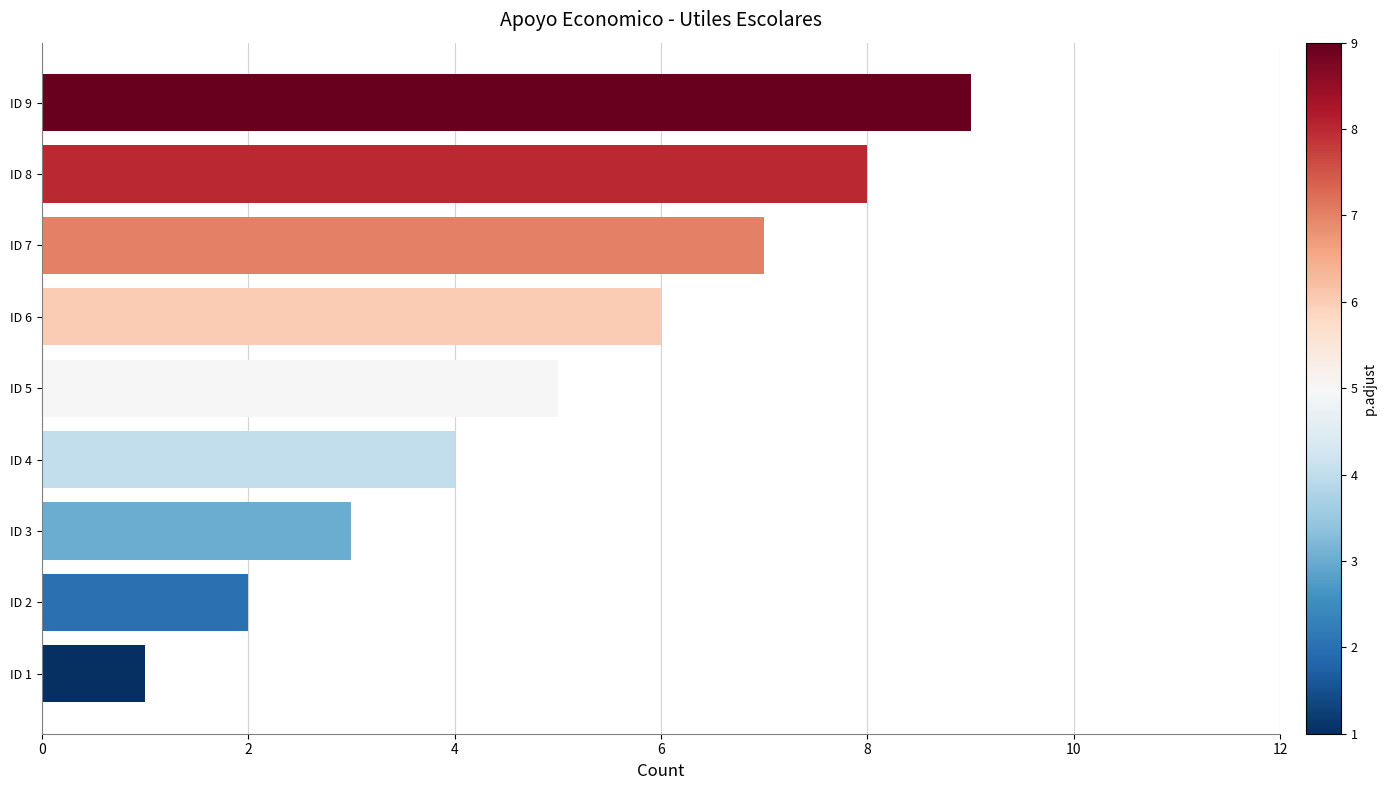

The value at ID 2 is 1. True or false?

False